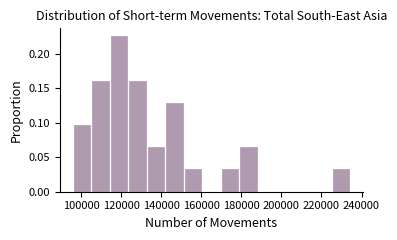

How tall is the bar that spans 114000 to 124000 on the x-axis? Neither the bar edges nor the heights are printed on the chart, so give them approximately, as read against the axes.

0.225